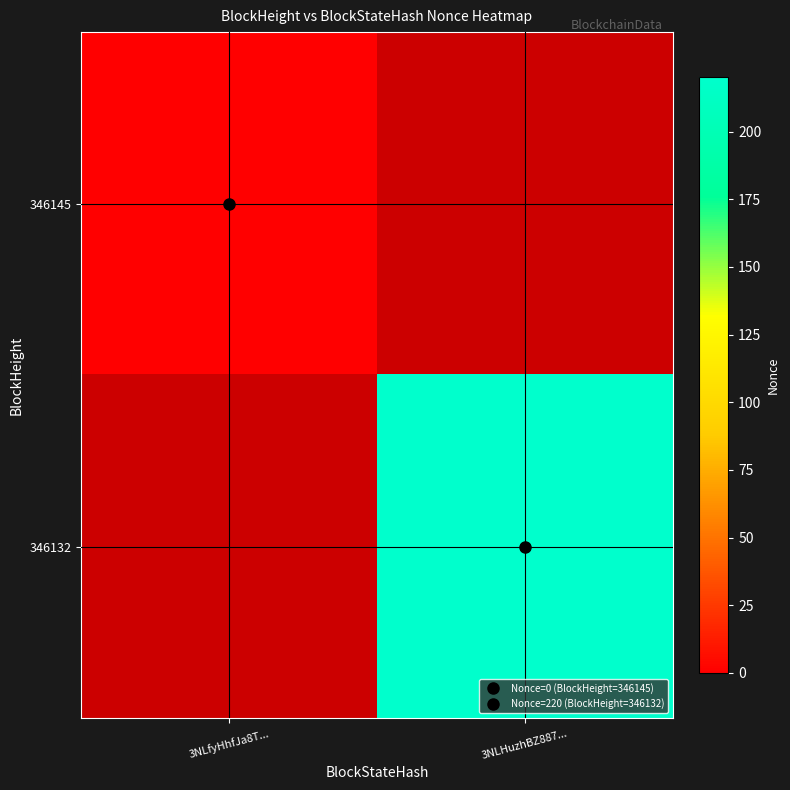

Is it true that 346132 equals 306.0 at 3NLHuzhBZ887...?

False